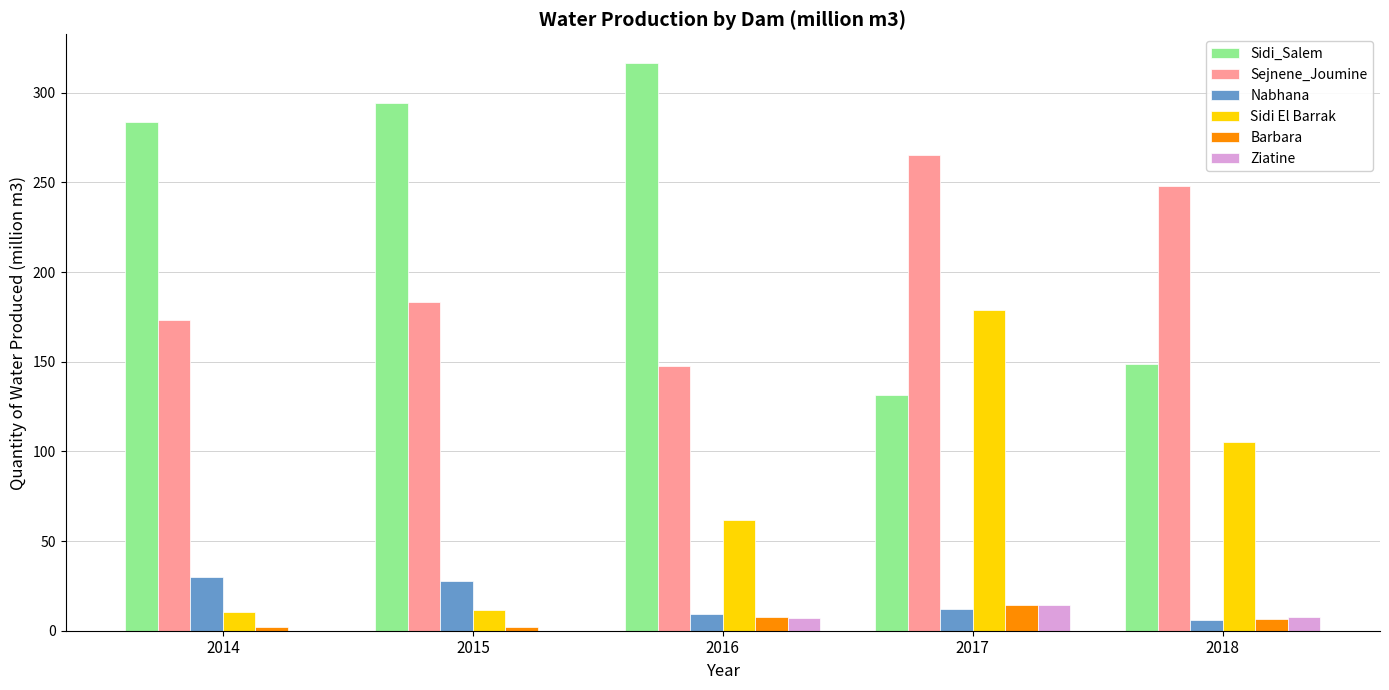

Is it true that Sidi_Salem equals 131.7 at 2017?

True